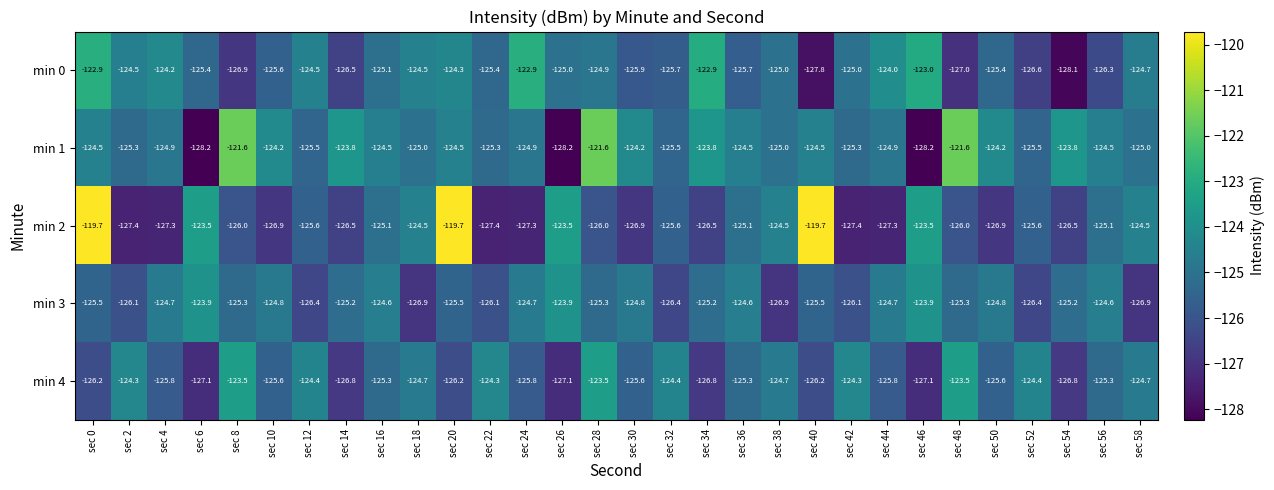

What is the sum of the min 4 values at sec 56 and sec 26?

-252.4